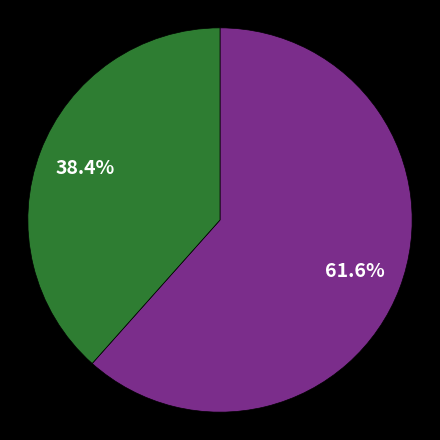

Does any single category account for the majority?

Yes